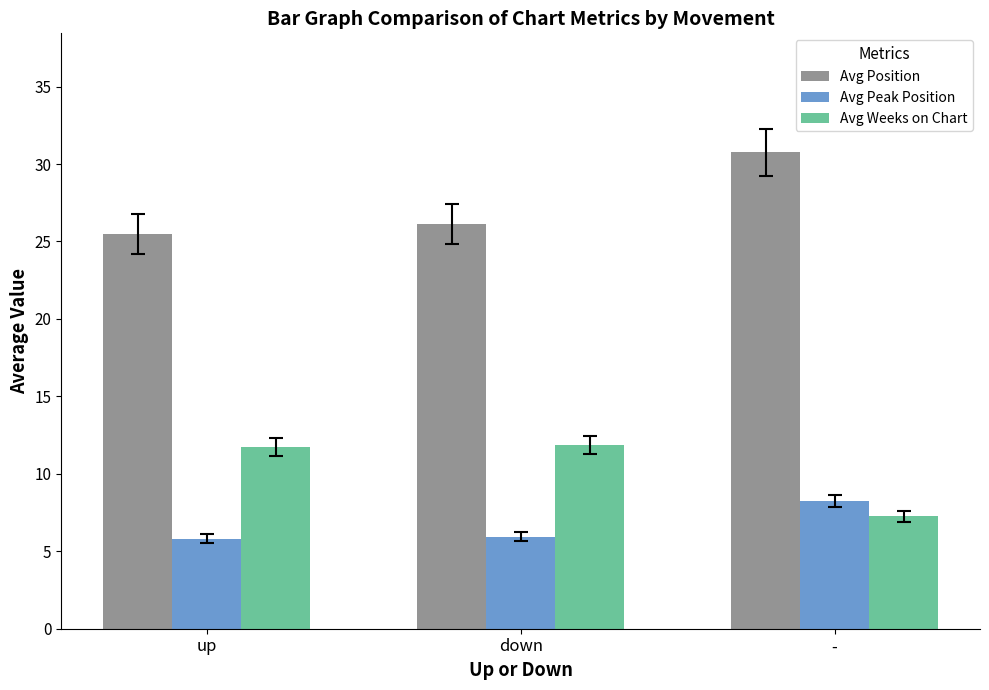

What is the approximate value of Avg Position at down?

26.1